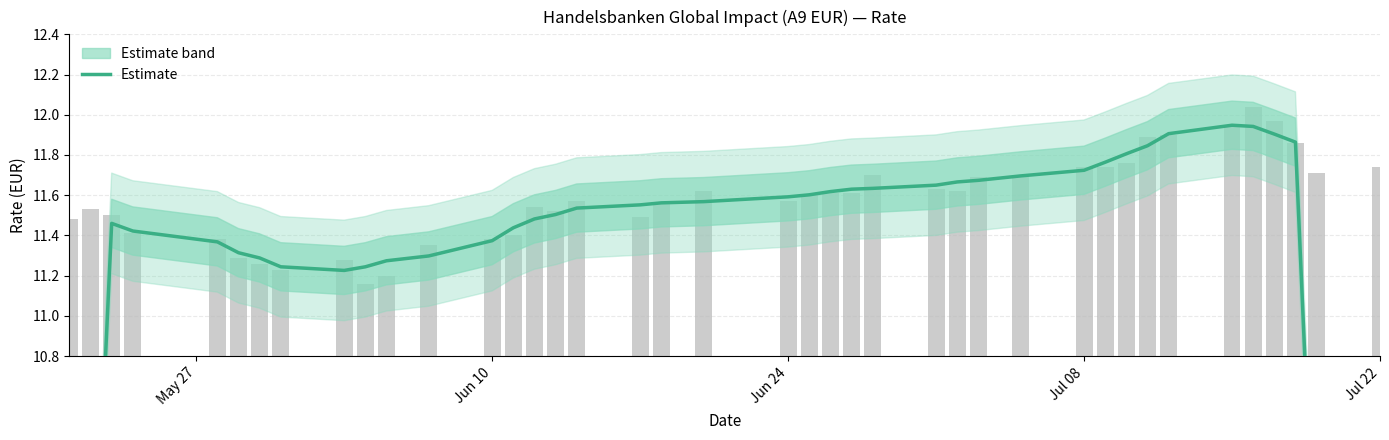

Are the bars horizontal?

No